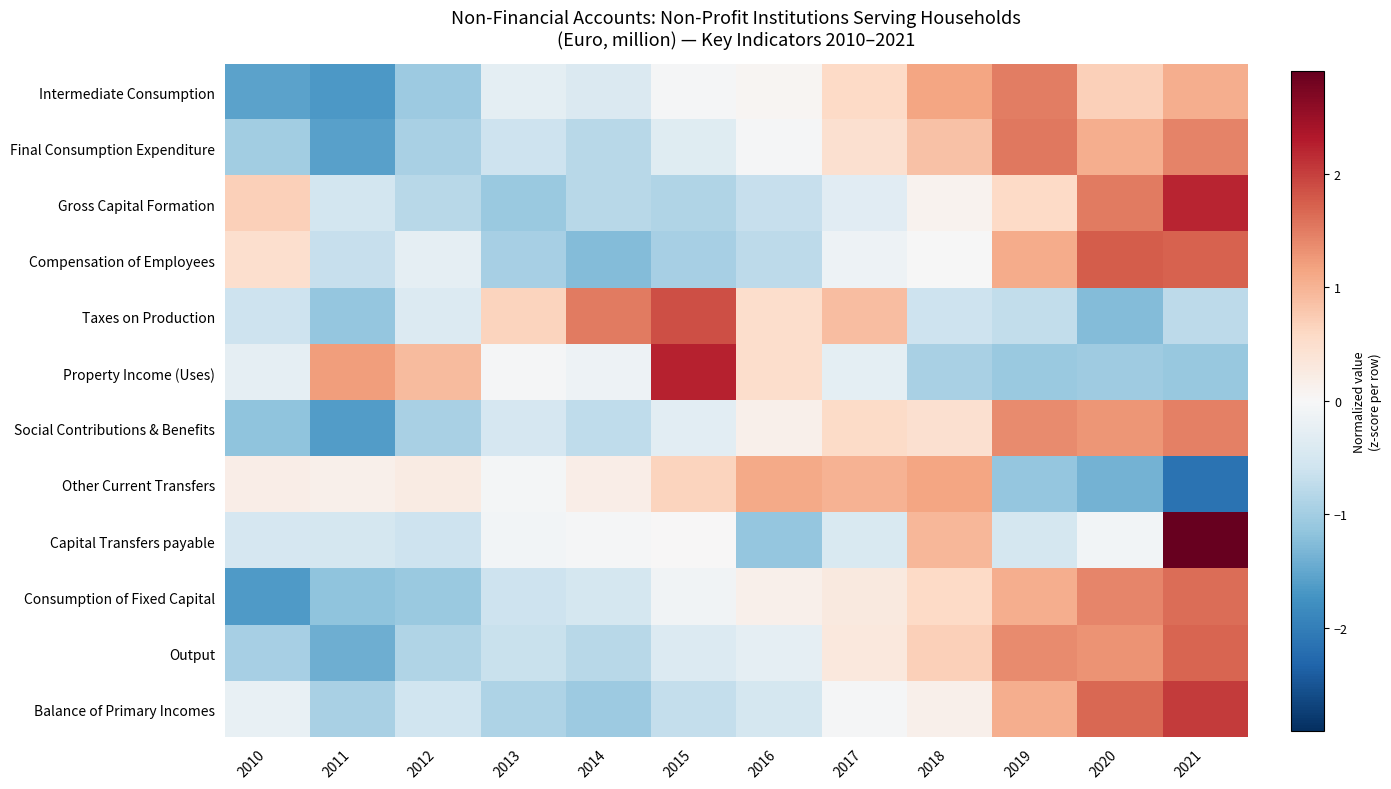

At how many categories does at least one series exceed 0?

12